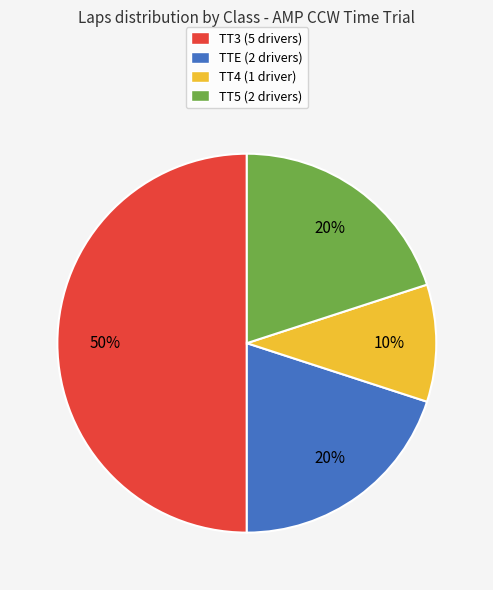

To the nearest percent, what is the difference between the largest and smallest slice percentages?

40%